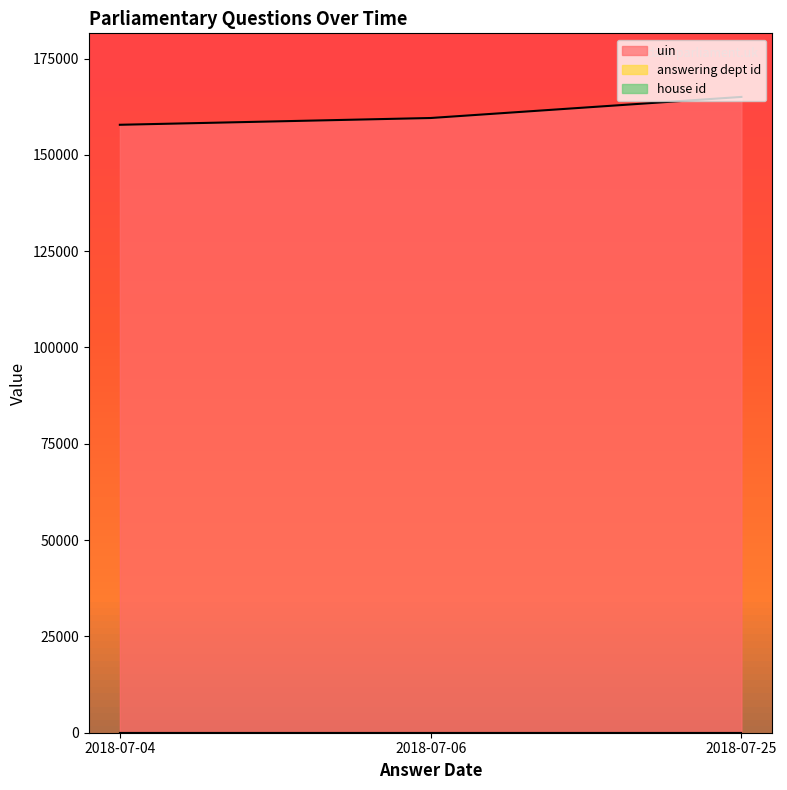

Is the value of house id at 2018-07-25 greater than the value of answering dept id at 2018-07-25?

No